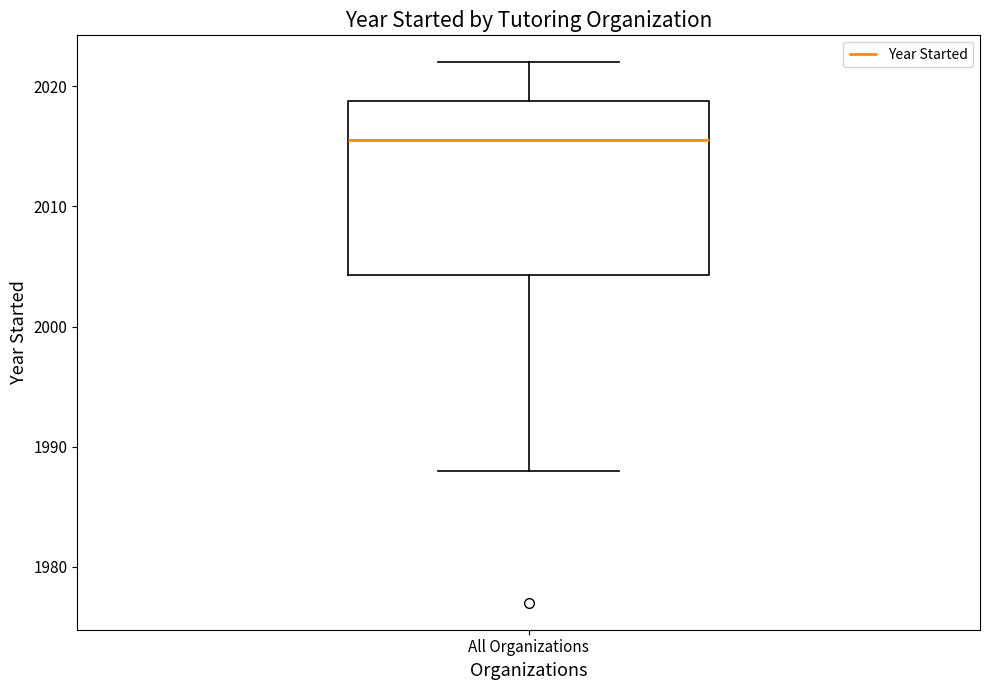

Where is the upper edge of the box for All Organizations on the y-axis? The values are not printed on the chart, so give them approximately, as read against the axis.

2019